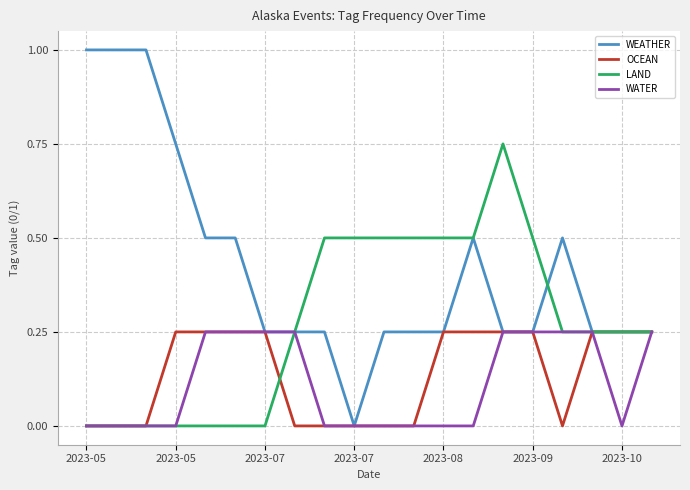

Which series has the widest spread of values?

WEATHER